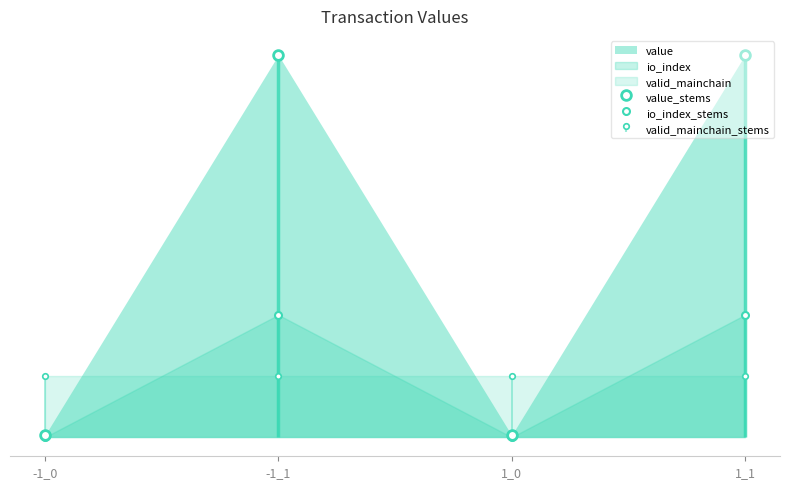

Where is the first local minimum for io_index?

1_0